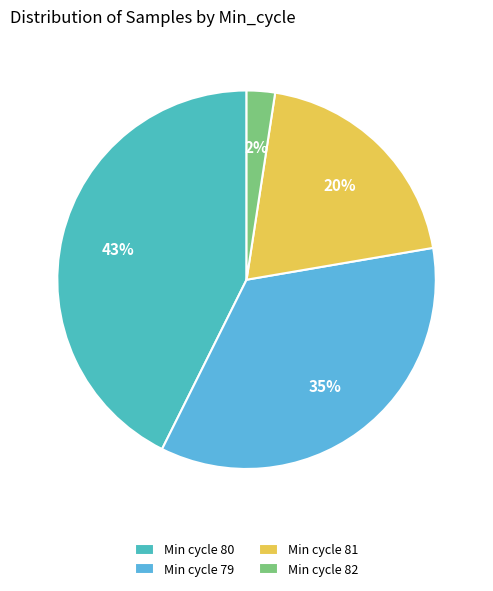

Count the number of slices in the pie.

4